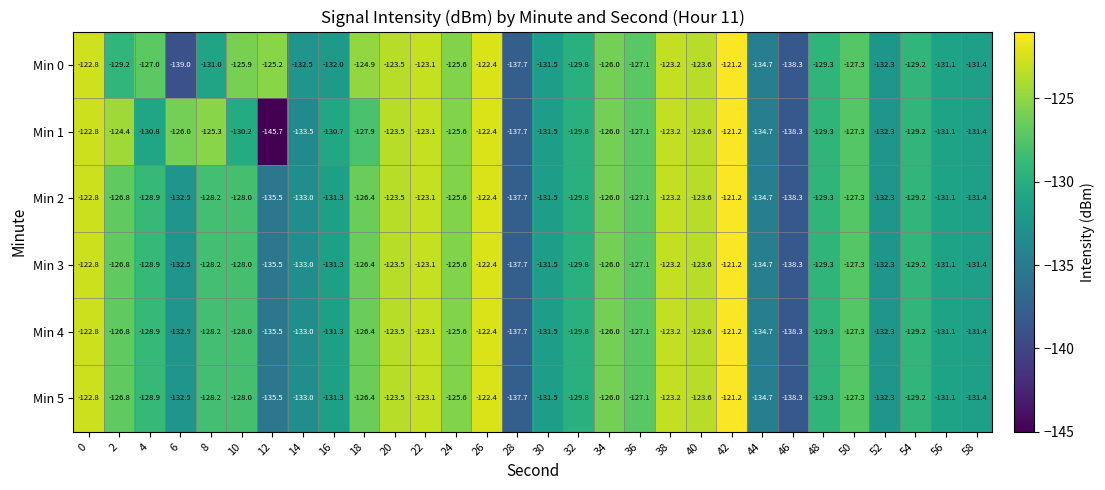

What is the difference between the Min 2 values at 2 and 6?

5.7